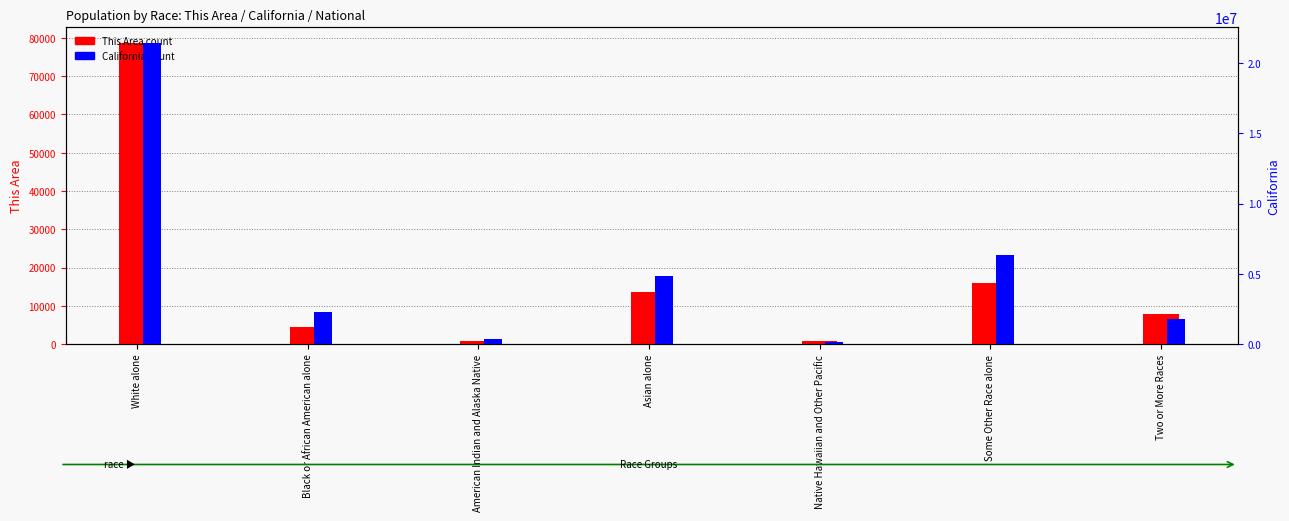

Rank the series at Two or More Races from lowest to highest value.

This Area count, California count